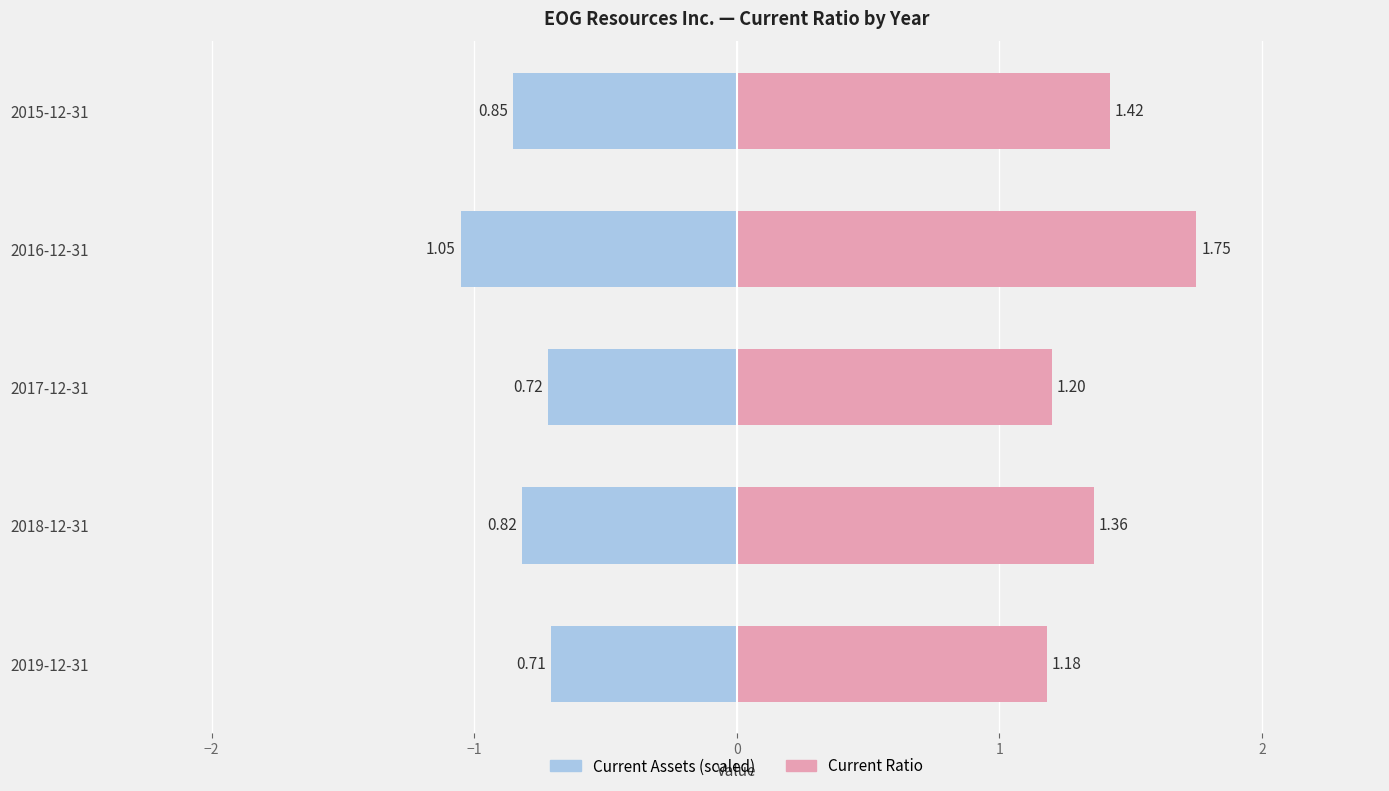

Is it true that the value at 2017-12-31 is 1.2?

True